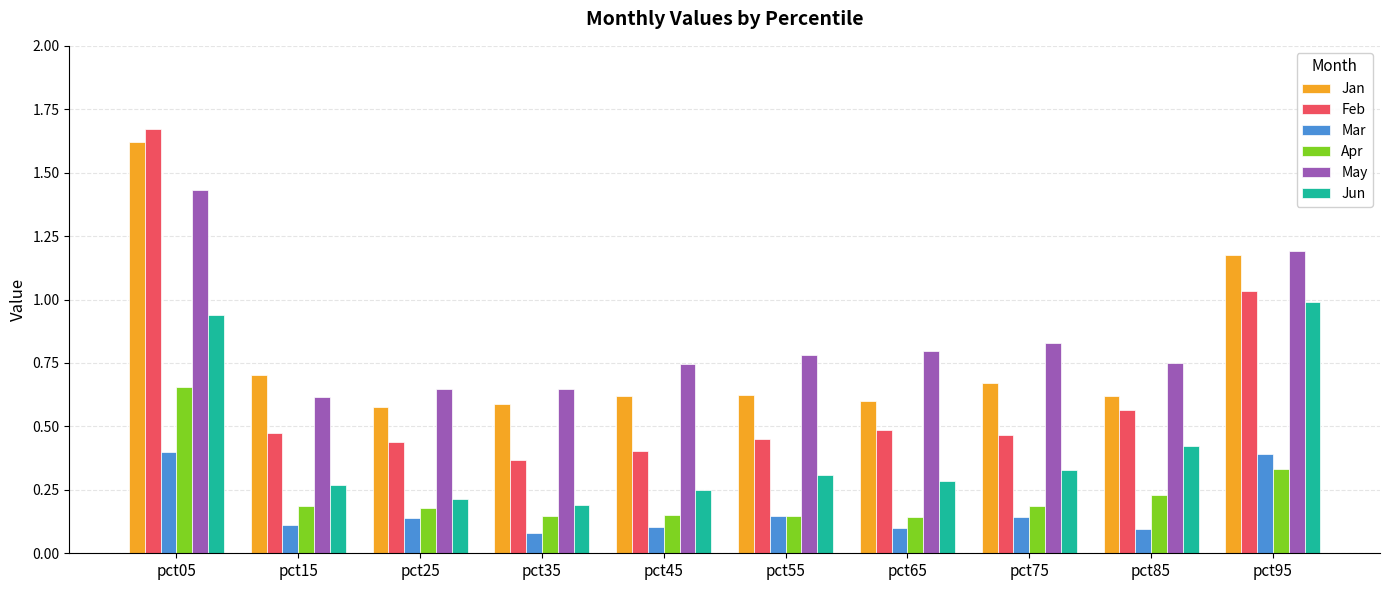

How many bars are there in total?

60